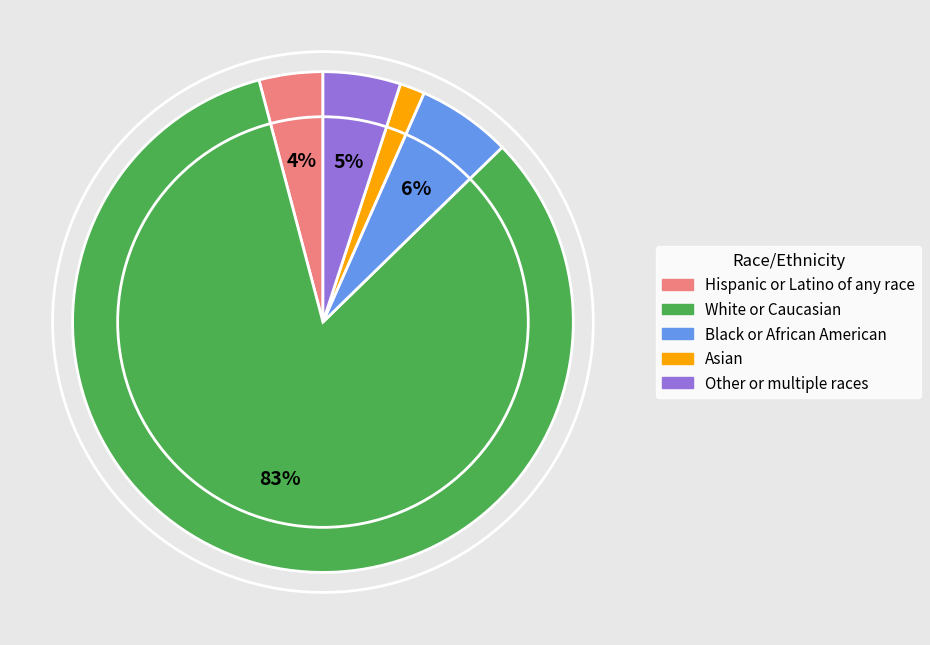

Which has a higher value, Other or multiple races or White or Caucasian?

White or Caucasian